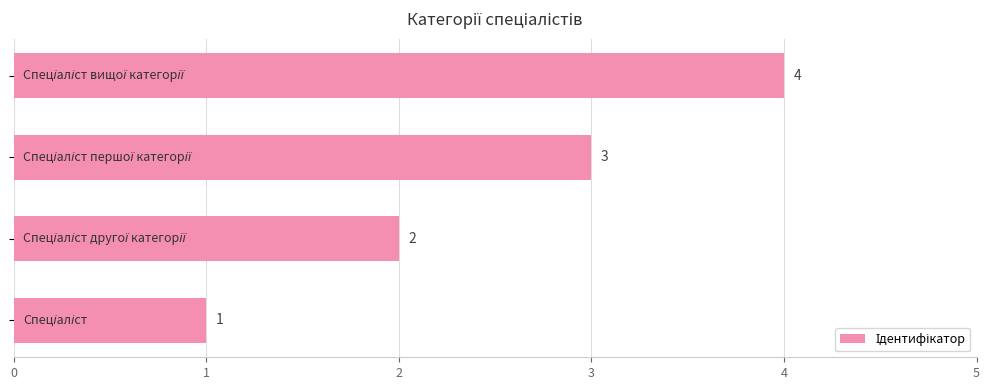

Count the values in the range 2 to 4.

3